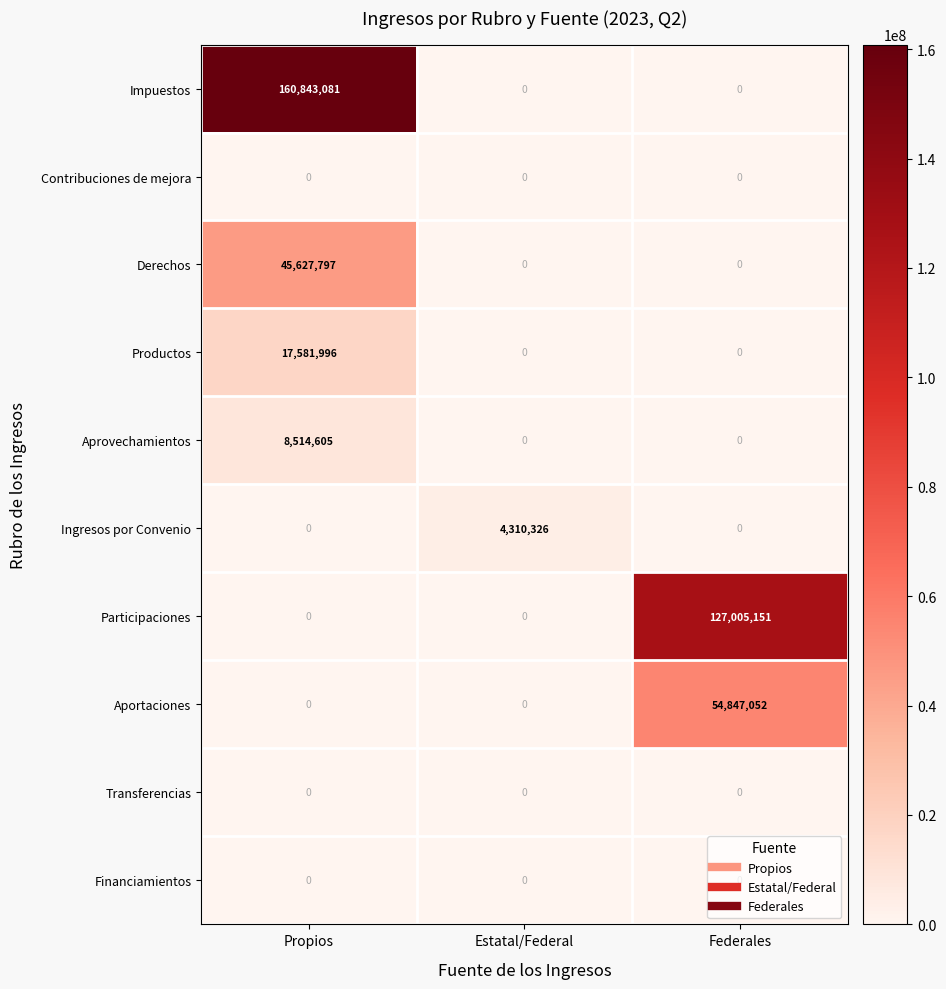

How many categories are shown in the chart?

3